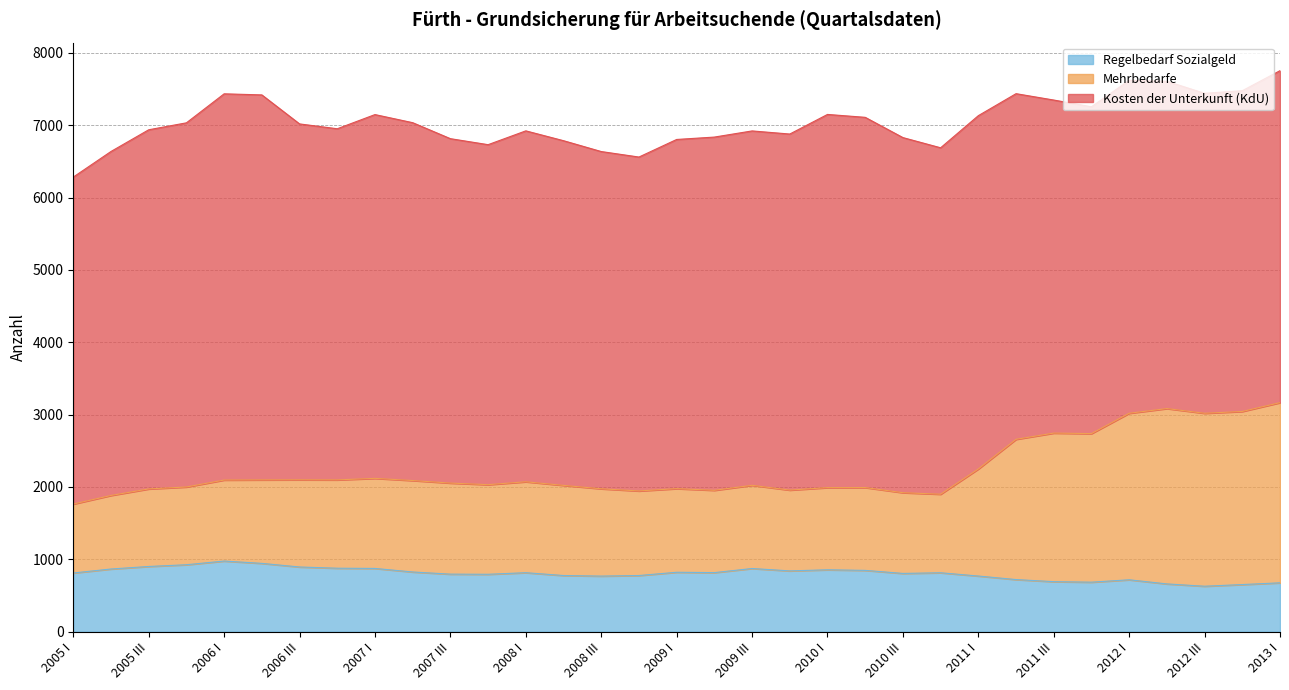

The Mehrbedarfe series shows 2054 at 2007 III. True or false?

True